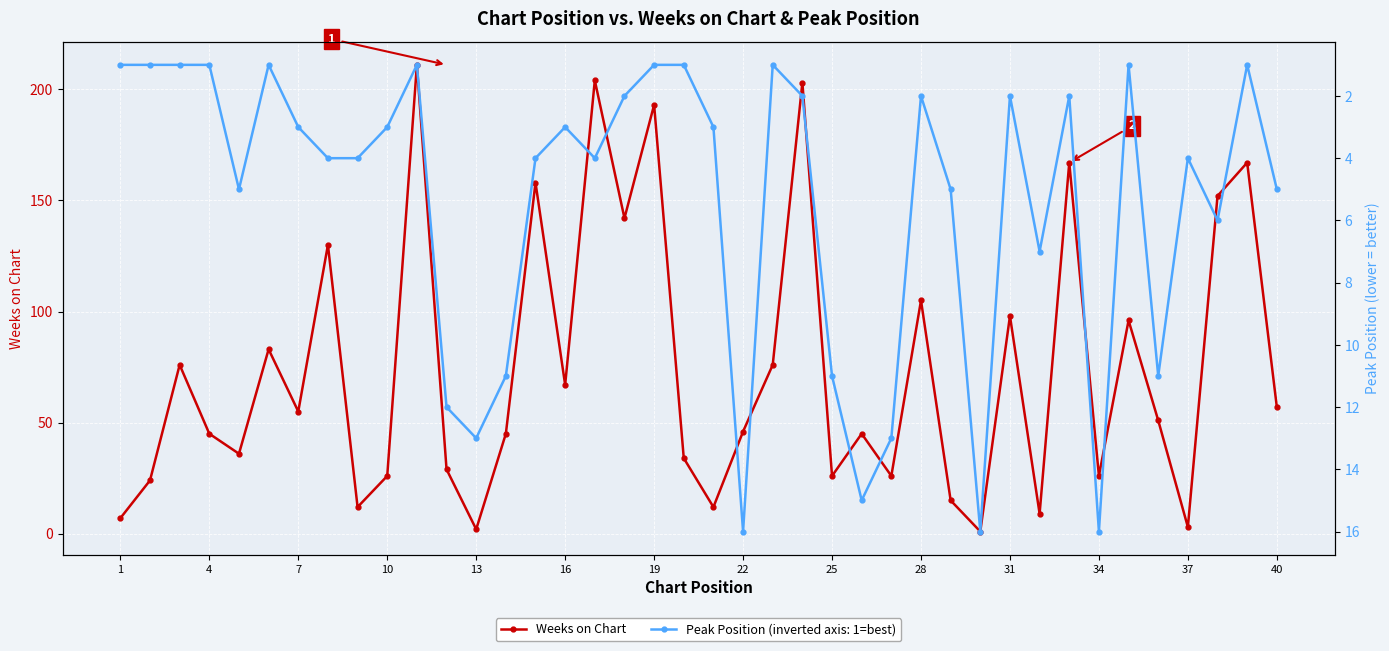

Is it true that Peak Position equals 1 at 19?

False